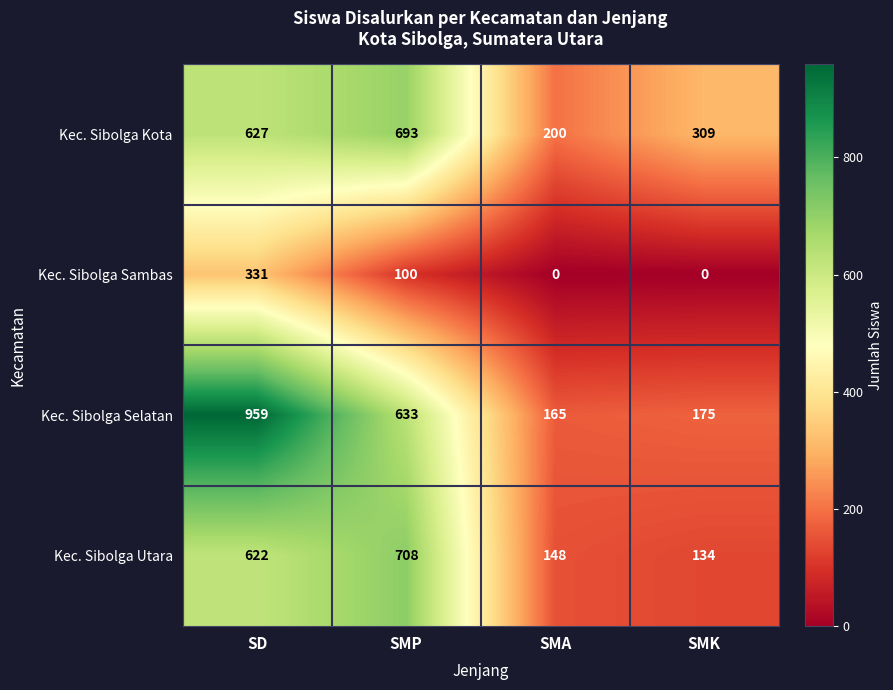

Reading left to right, what are all the values shown in this chart?

Kec. Sibolga Kota: SD=627	SMP=693	SMA=200	SMK=309
Kec. Sibolga Sambas: SD=331	SMP=100	SMA=0	SMK=0
Kec. Sibolga Selatan: SD=959	SMP=633	SMA=165	SMK=175
Kec. Sibolga Utara: SD=622	SMP=708	SMA=148	SMK=134